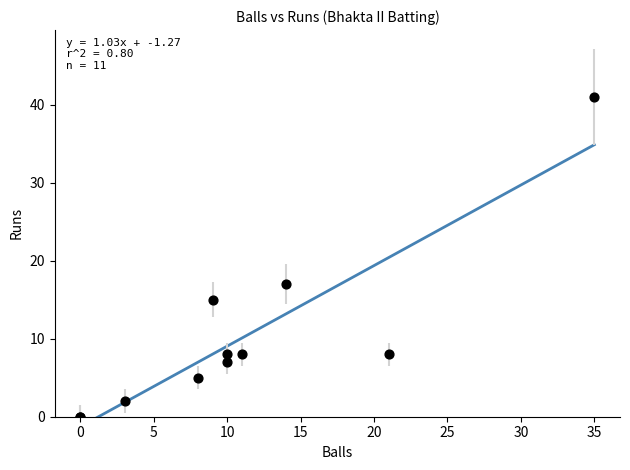

What Y value in the scatter plot is closest to 20?

17